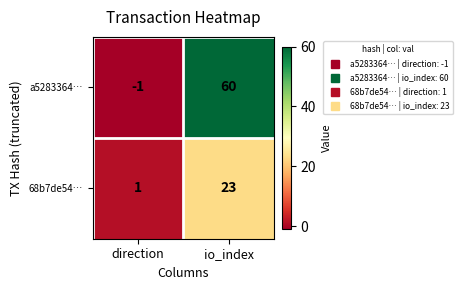

Is it true that a5283364… equals 0 at direction?

False